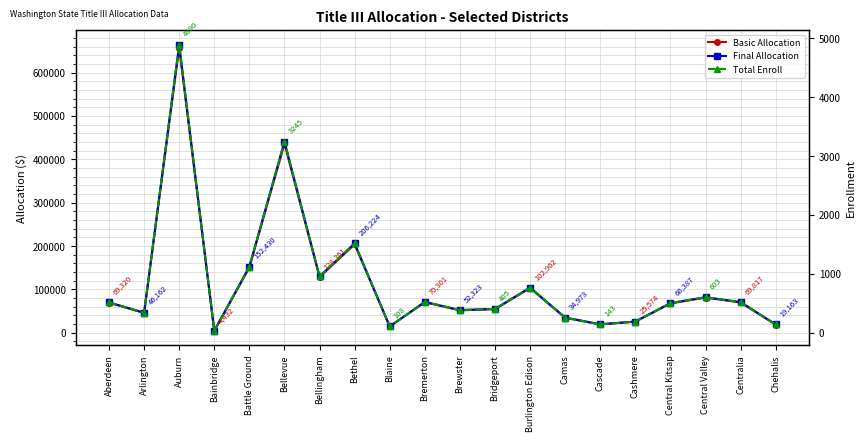

Does the chart display data point markers on the line(s)?

Yes